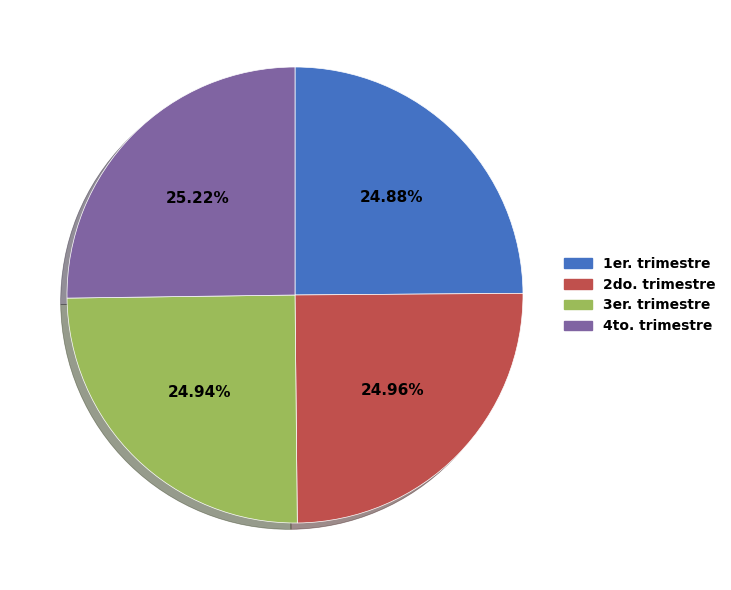

Count the number of slices in the pie.

4